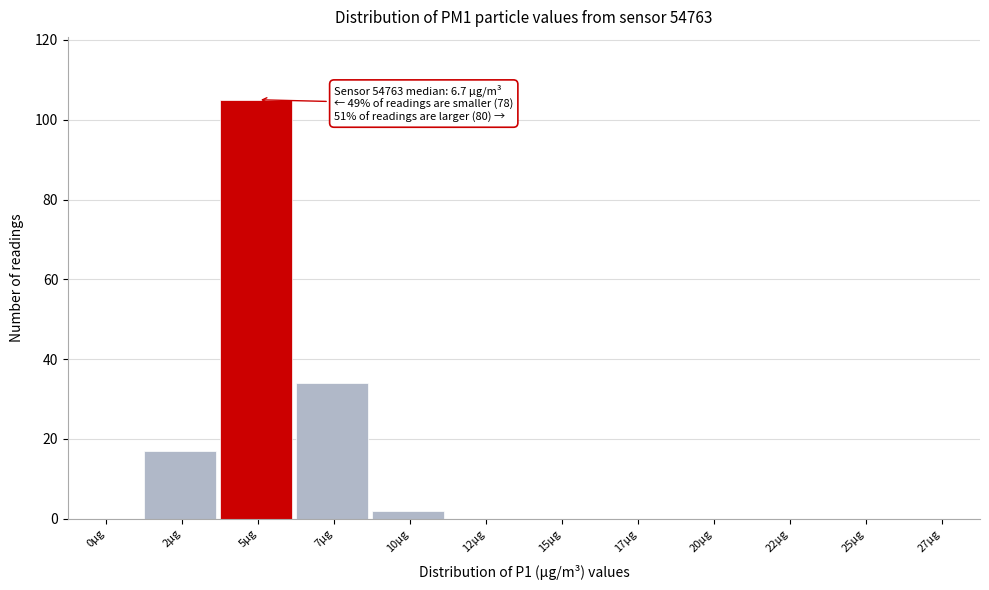

Reading right to left, transcribe all the data shown in this chart.

27µg=0	25µg=0	22µg=0	20µg=0	17µg=0	15µg=0	12µg=0	10µg=2	7µg=34	5µg=105	2µg=17	0µg=0